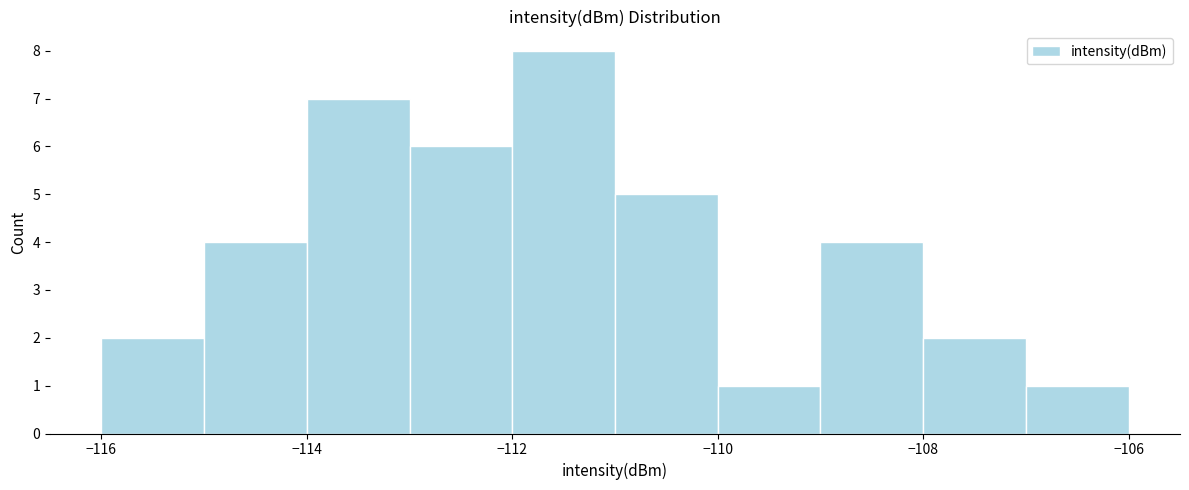

Reading left to right, list every bar in this chart as the range it spans on the x-axis followed by its height. The values are not printed on the chart, so give them approximately, as read against the axis.

-116 to -115: 2
-115 to -114: 4
-114 to -113: 7
-113 to -112: 6
-112 to -111: 8
-111 to -110: 5
-110 to -109: 1
-109 to -108: 4
-108 to -107: 2
-107 to -106: 1